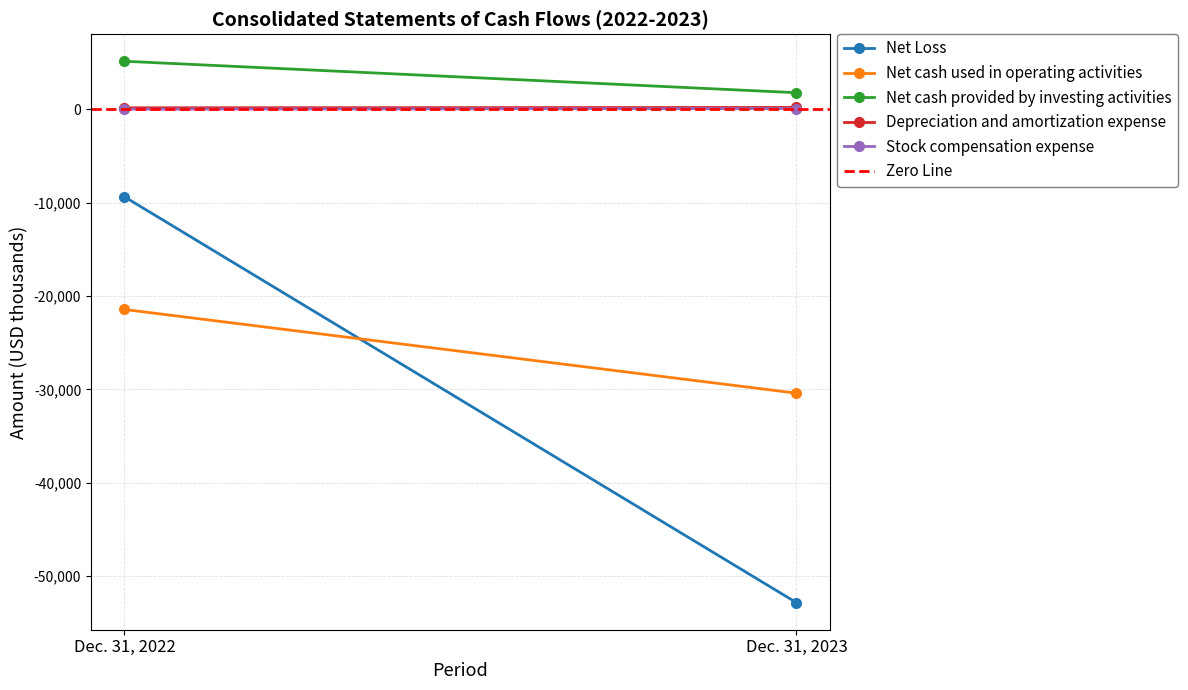

Is it true that Net Loss equals -9367 at Dec. 31, 2022?

True